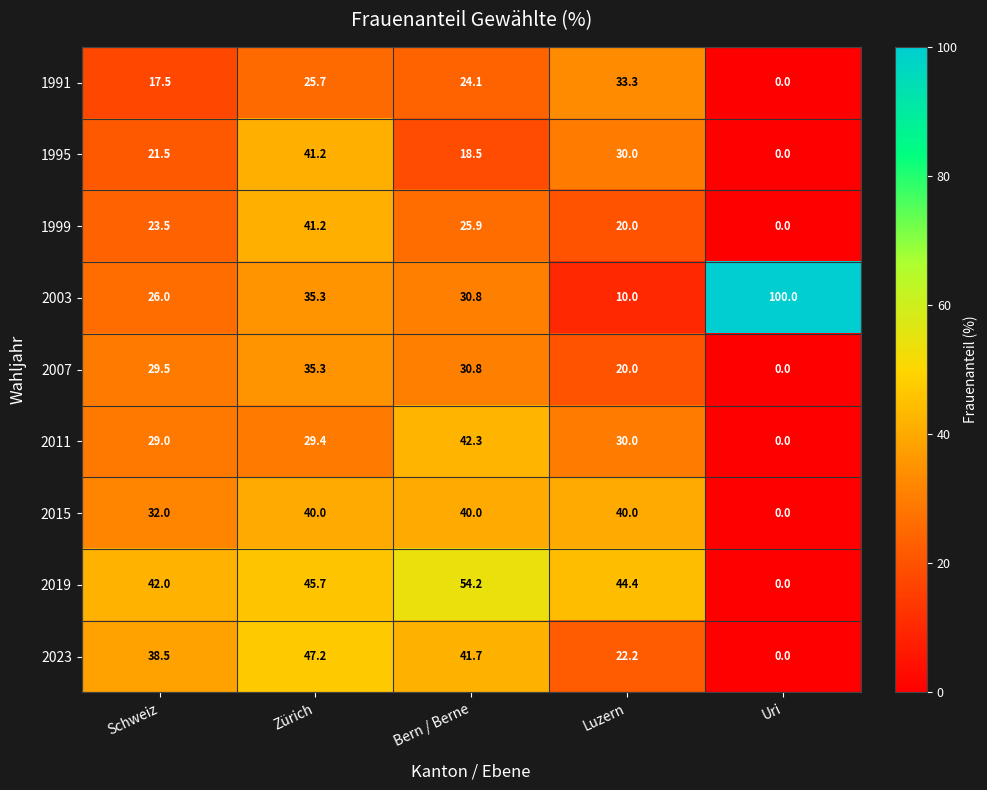

Where does the 2019 series first go above 44?

Zürich